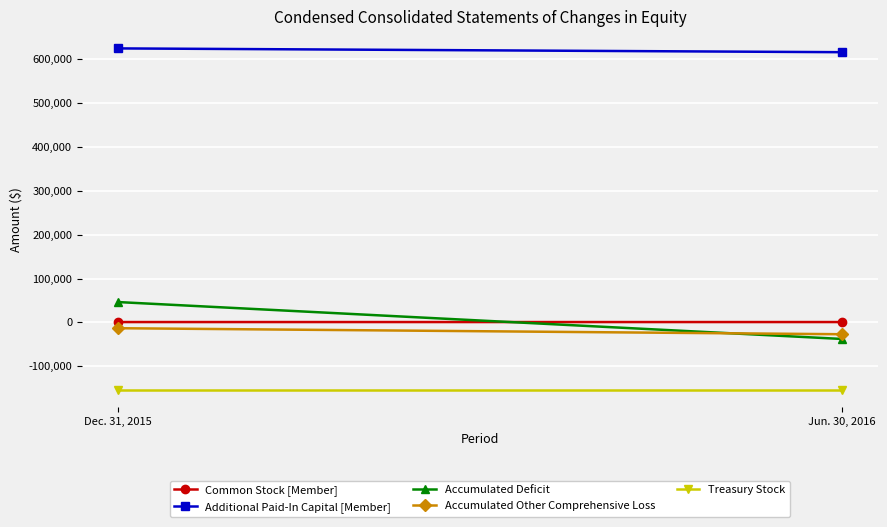

What is the average value of the Accumulated Deficit series?

4425